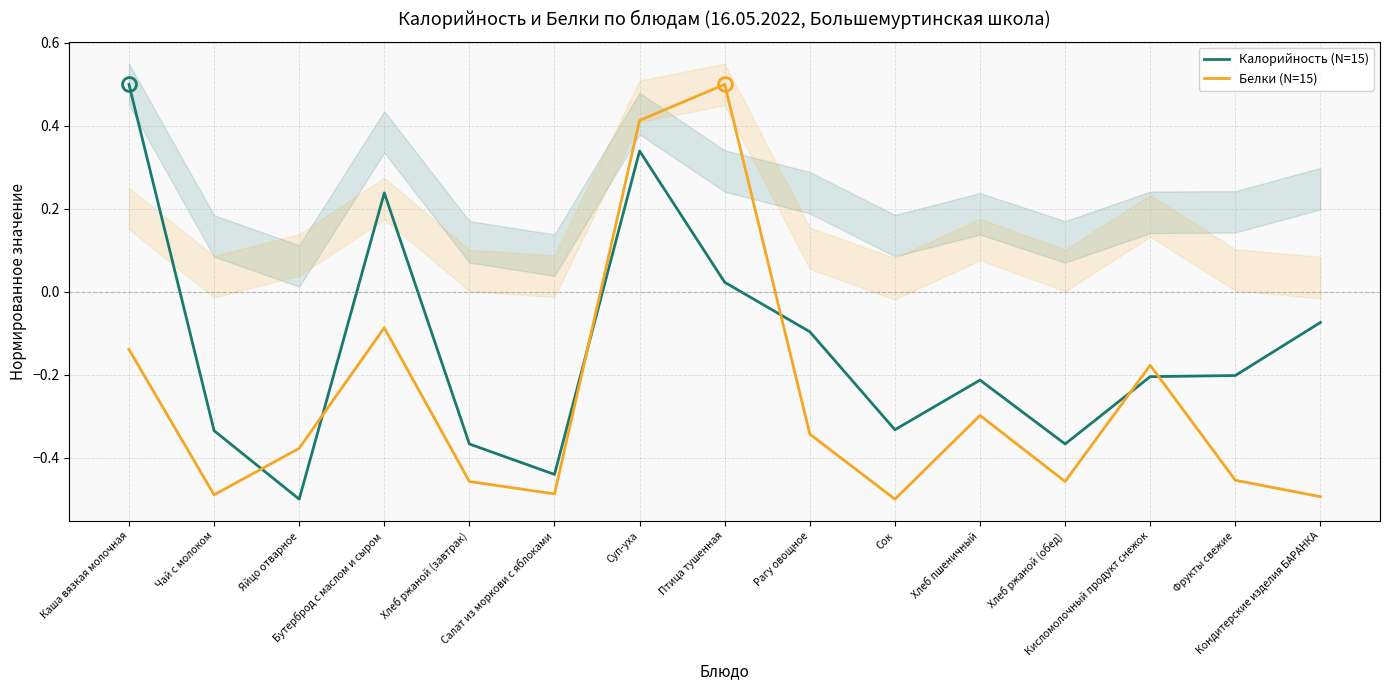

Which series ends up on top after the final intersection of Белки (N=15) and Калорийность (N=15)?

Калорийность (N=15)